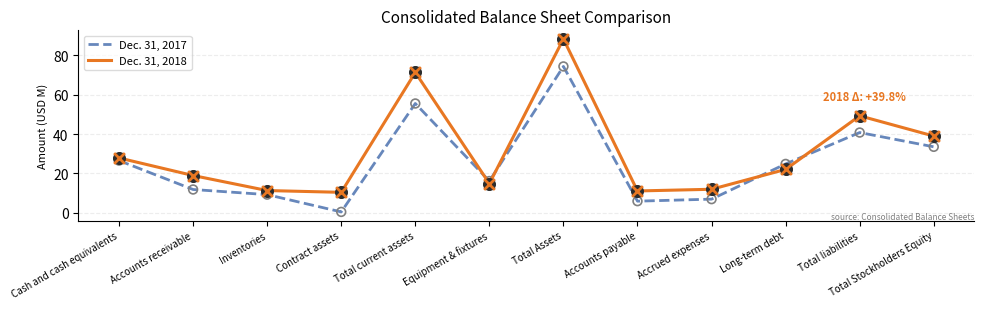

Between Cash and cash equivalents and Total Assets, which series saw the biggest shift?

Dec. 31, 2018